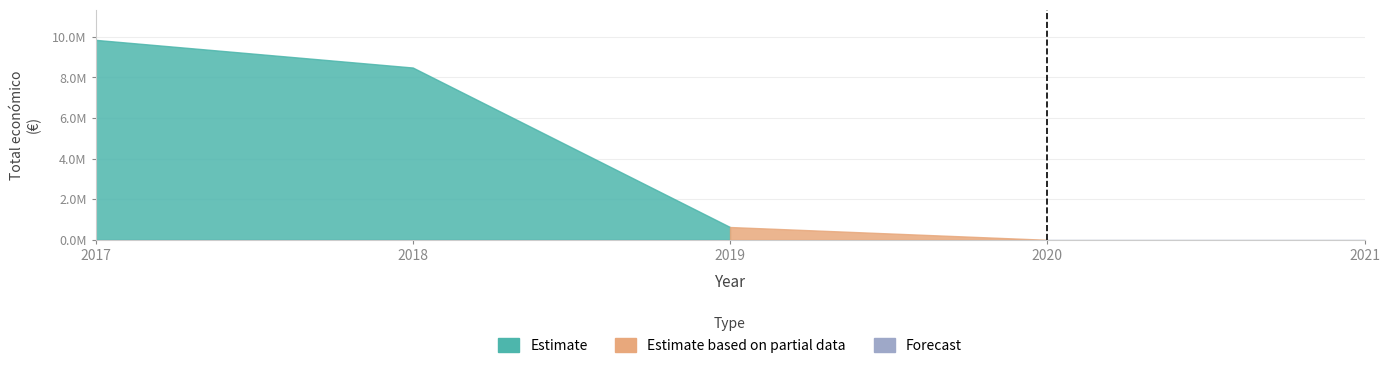

What is the maximum value shown in the chart?

9847932